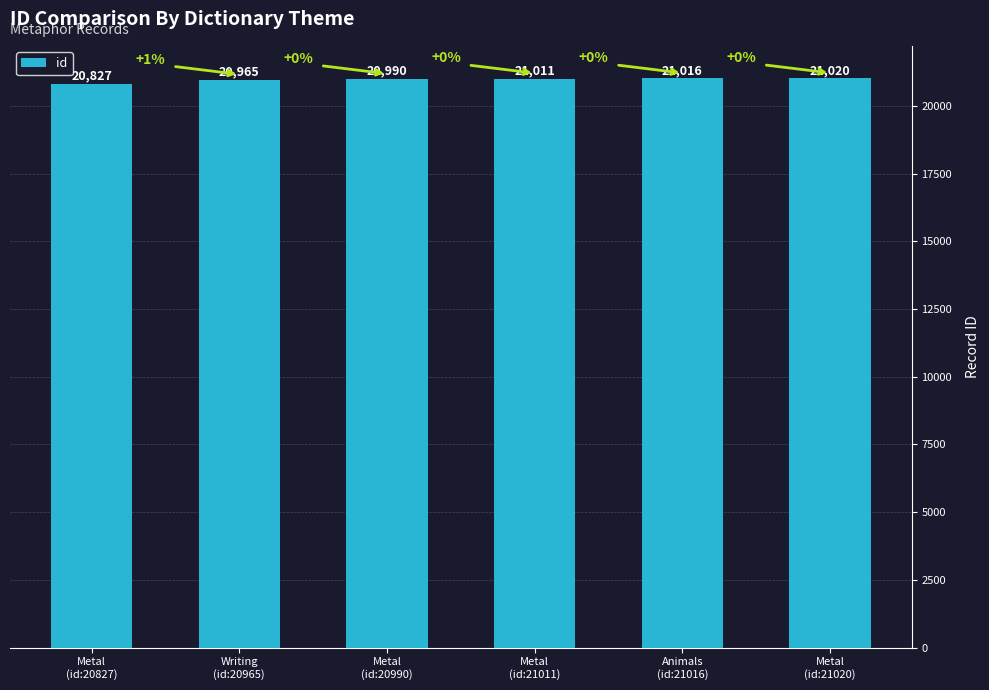

Reading right to left, what are all the values shown in this chart?

21020	21016	21011	20990	20965	20827